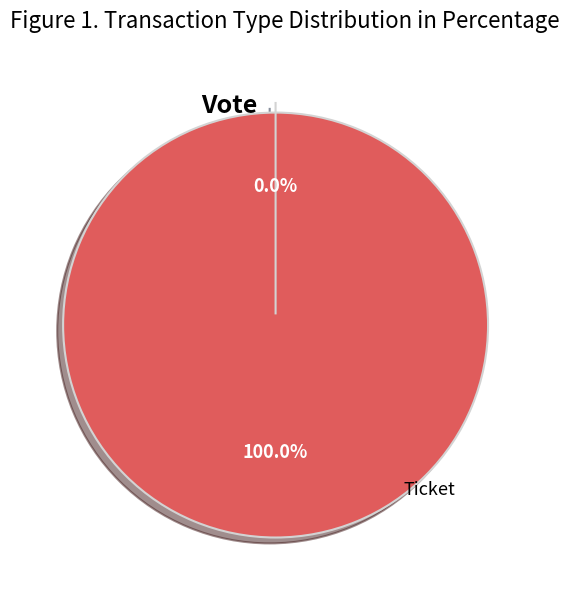

The Vote slice represents 100% of the pie. True or false?

True